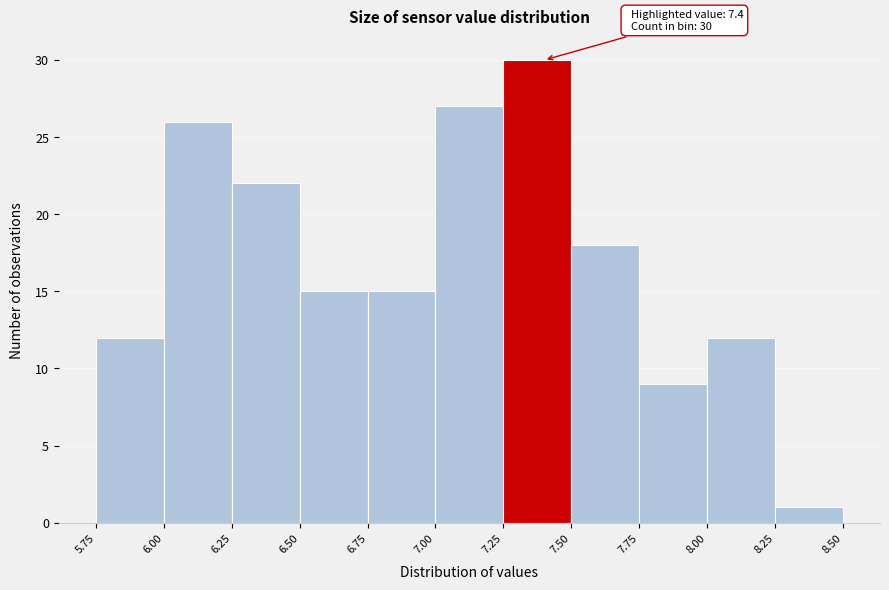

Which range on the x-axis has the tallest bar?

7.25 to 7.50